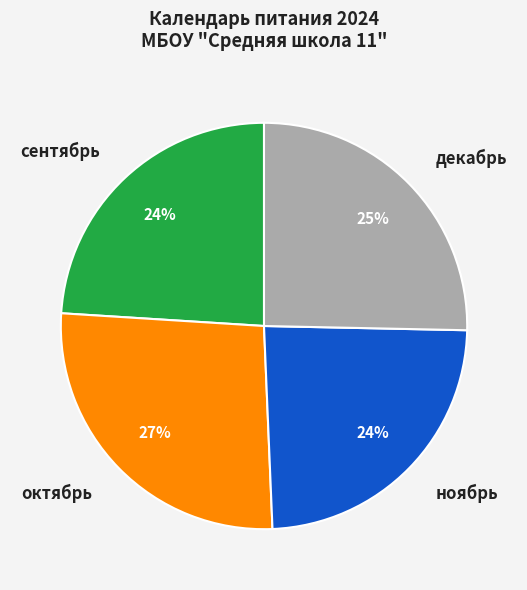

Between октябрь and сентябрь, which is larger?

октябрь